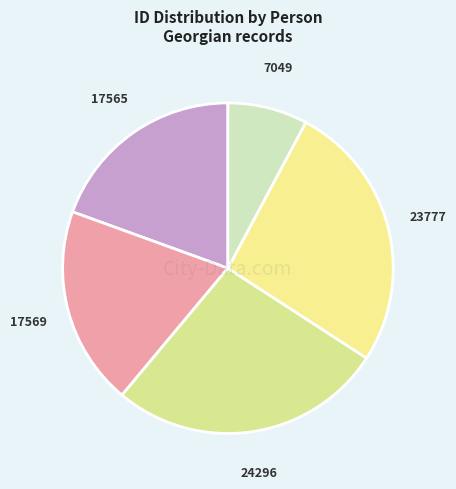

The 23777 slice represents 40% of the pie. True or false?

False